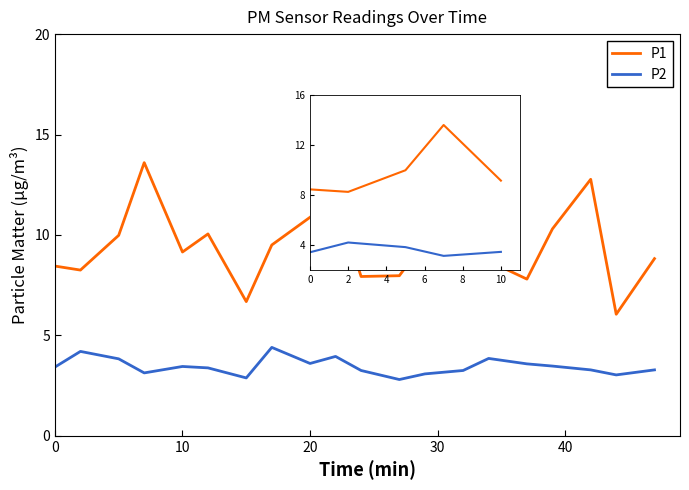

What are all the series names shown in the legend?

P1, P2